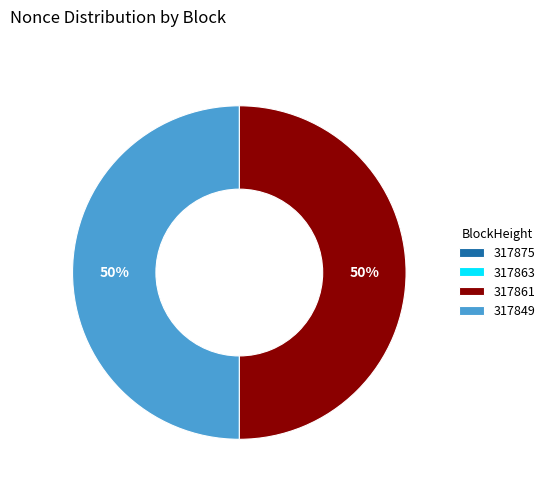

Combined, do 317861 and 317849 account for over 50%?

Yes